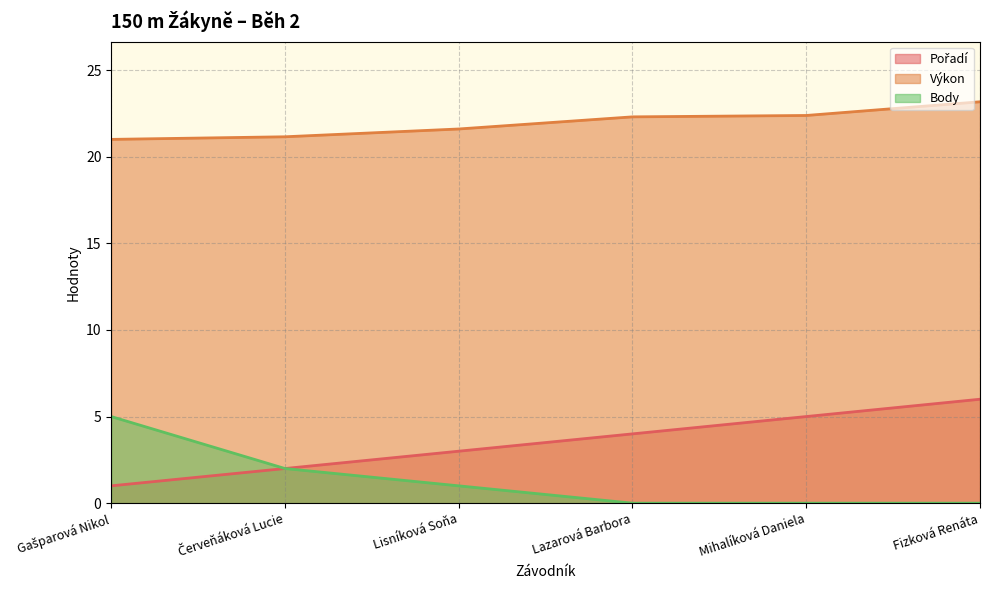

The value of Výkon at Lisníková Soňa is 8.4. True or false?

False